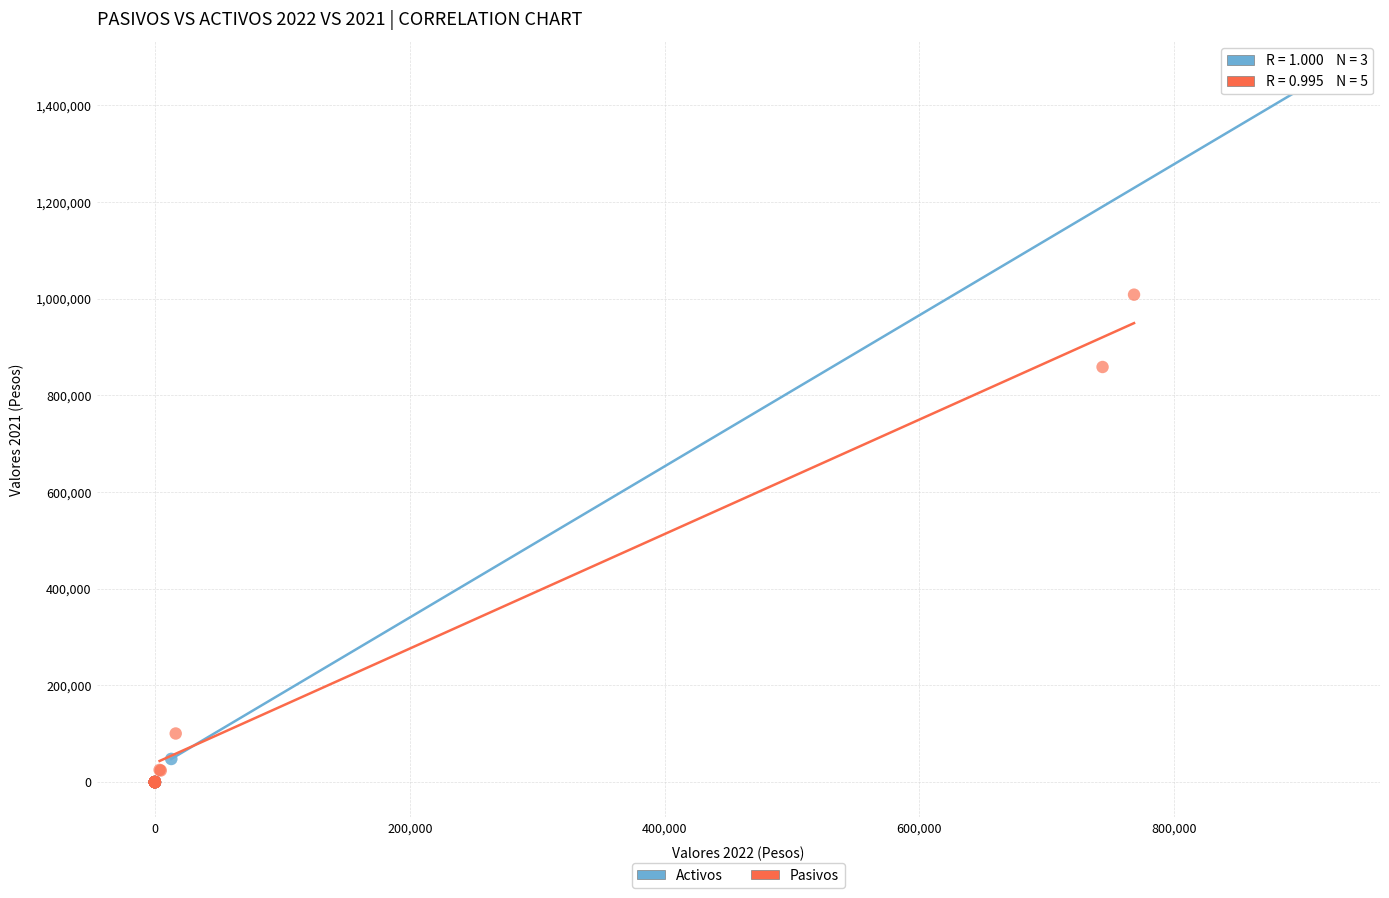

Which series has the largest Y range (max minus min)?

Activos